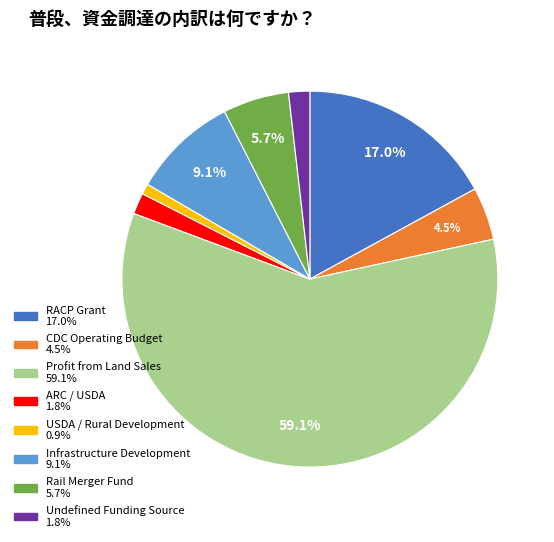

Does Profit from Land Sales account for over 50% of the chart?

Yes